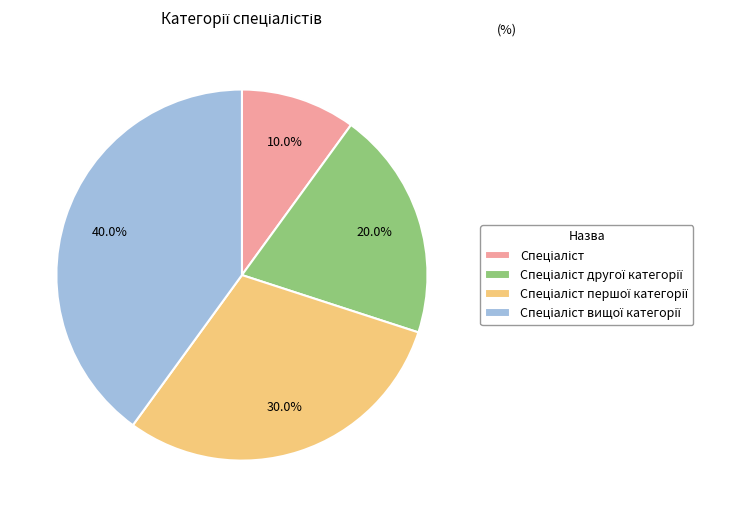

How many slices are in this pie chart?

4